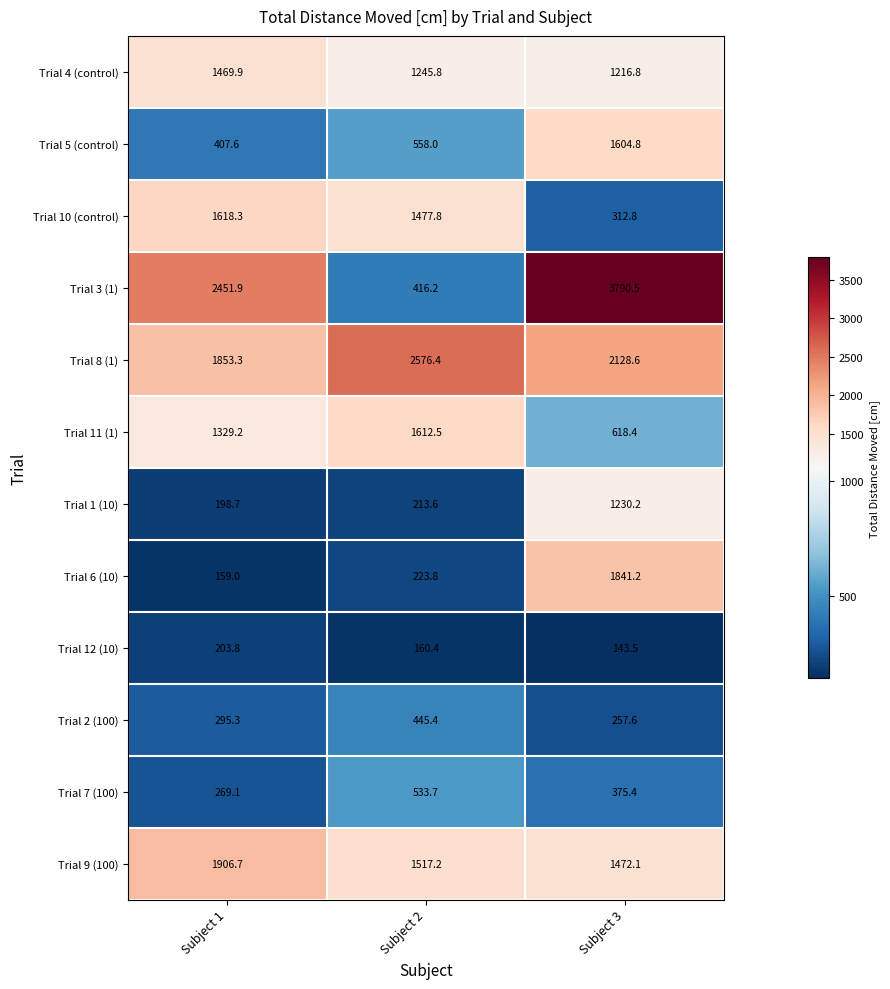

Which label corresponds to the smallest value in the chart?

Subject 3